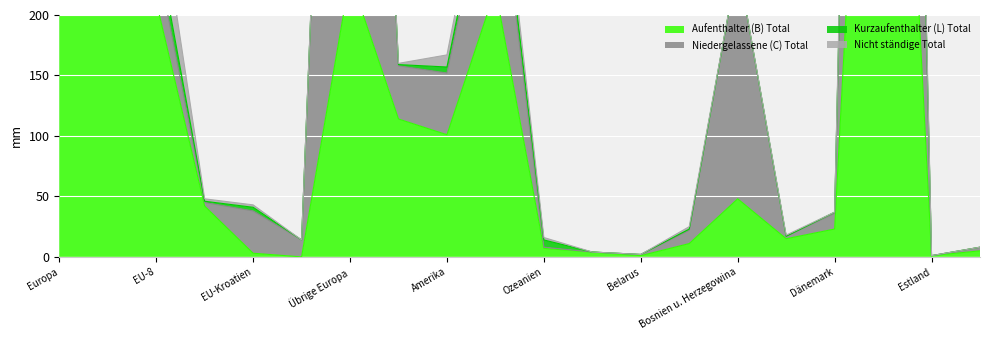

Is the value of Nicht ständige Total at Afrika greater than the value of Niedergelassene (C) Total at Albanien?

Yes